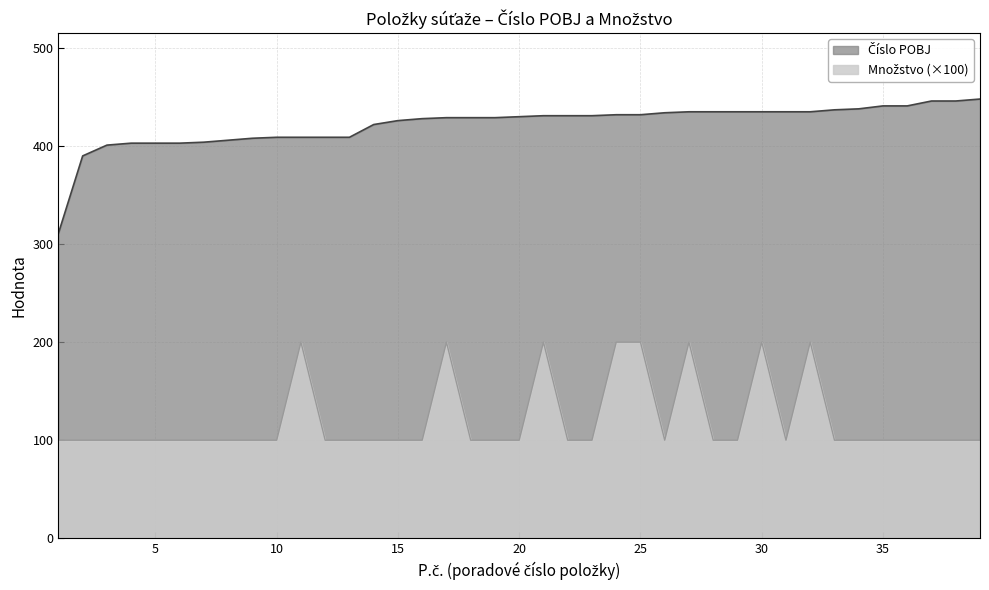

What is the value of the Množstvo point at the 17th from the left?

200